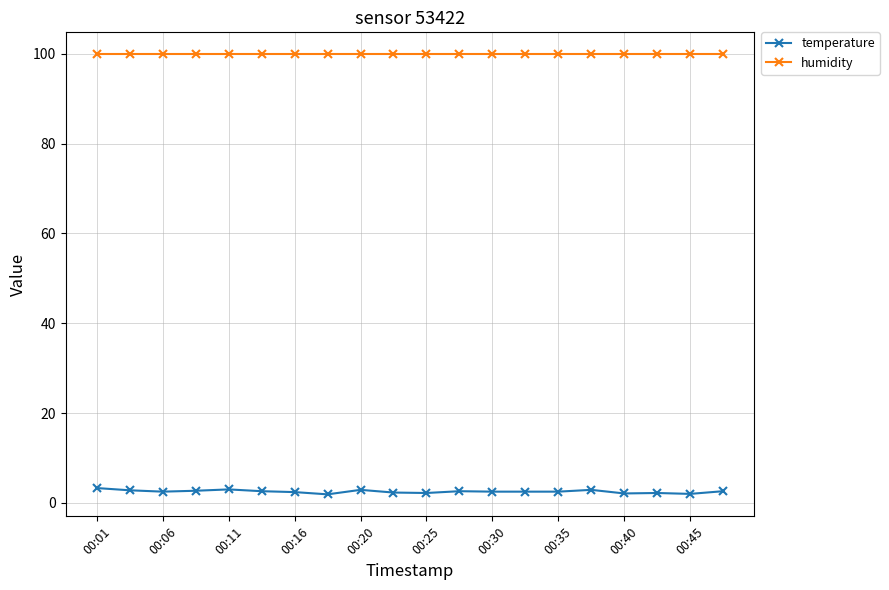

True or false: temperature and humidity intersect in this chart.

False